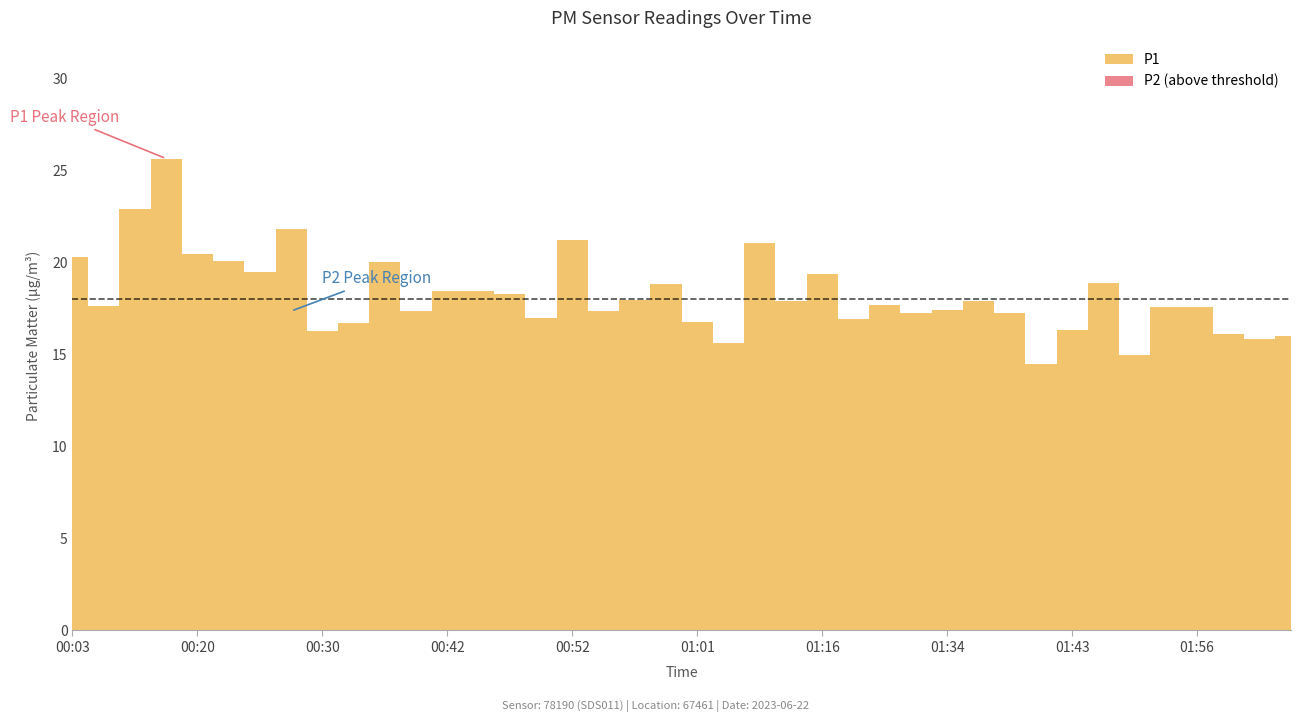

Reading left to right, extract all data points from this chart.

P1: 20.3	17.6	22.9	25.6	20.4	20.1	19.4	21.8	16.3	16.7	20.0	17.3	18.4	18.4	18.2	17.0	21.2	17.4	17.9	18.8	16.8	15.6	21.0	17.9	19.4	16.9	17.7	17.2	17.4	17.9	17.2	14.5	16.3	18.9	15.0	17.6	17.6	16.1	15.8	16.0
P2: 16.3	14.9	16.1	16.5	16.5	16.1	15.9	17.4	13.4	12.6	14.4	14.4	15.0	14.8	14.2	13.6	13.9	14.7	13.7	15.0	14.2	13.8	14.3	14.3	14.0	13.1	14.0	14.7	15.5	14.7	14.4	13.0	14.0	14.3	13.1	12.7	12.8	12.8	13.2	12.0